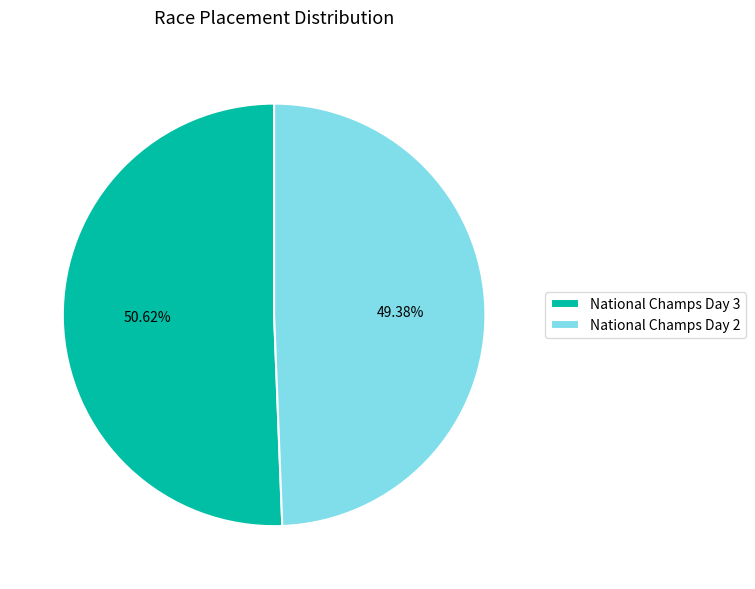

Is the sum of National Champs Day 3 and National Champs Day 2 greater than half?

Yes